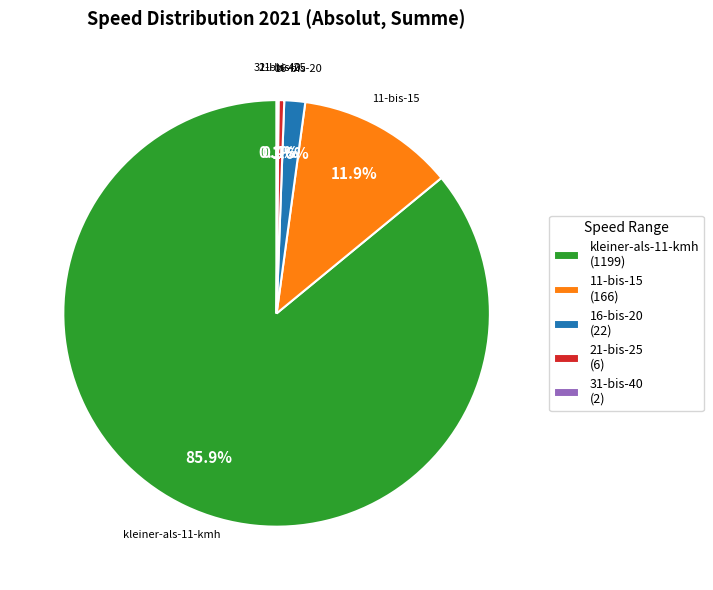

Combined, what portion of the pie is 16-bis-20 (22) and 21-bis-25 (6)?

2.0%